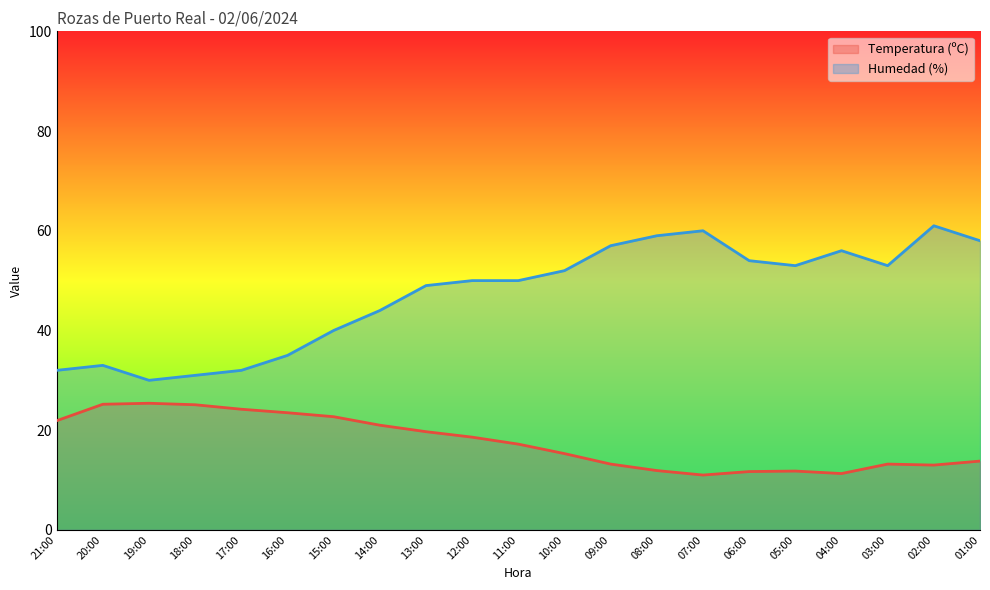

True or false: Humedad (%) and Temperatura (ºC) cross at least once.

False